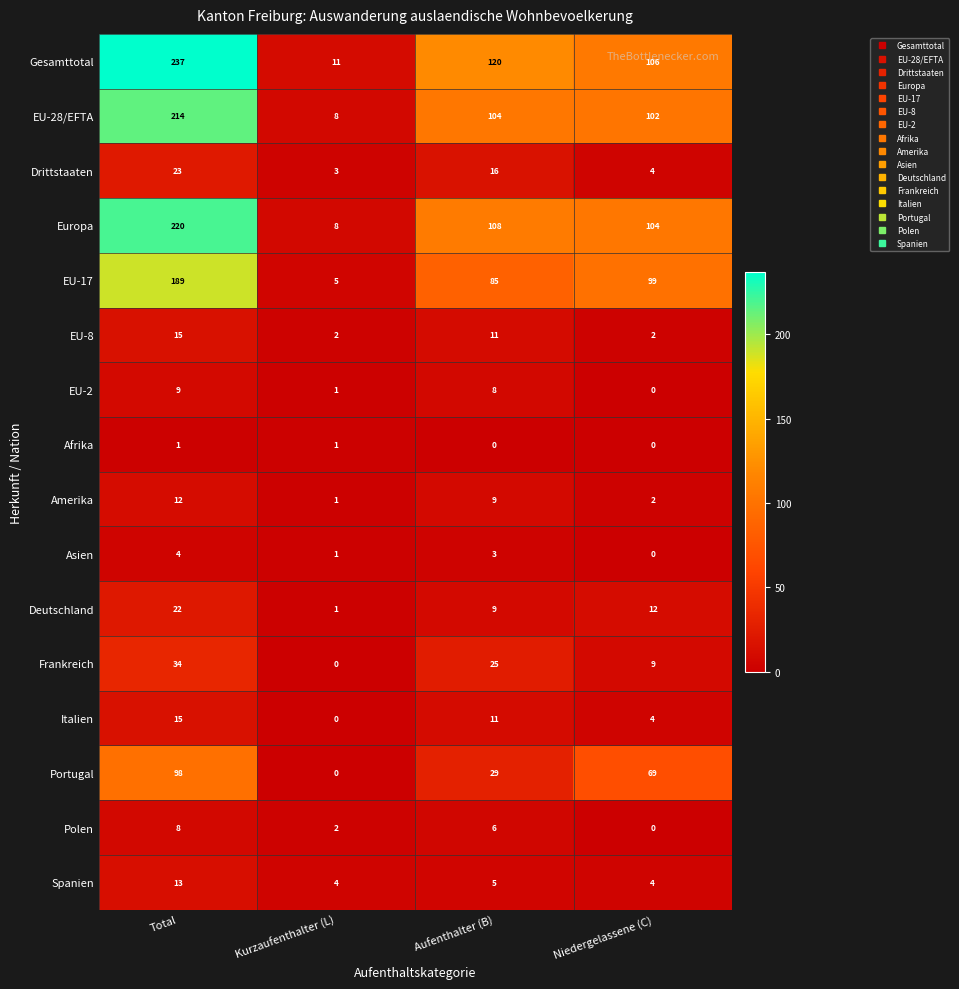

What is the spread (max minus min) of values at Niedergelassene (C)?

106